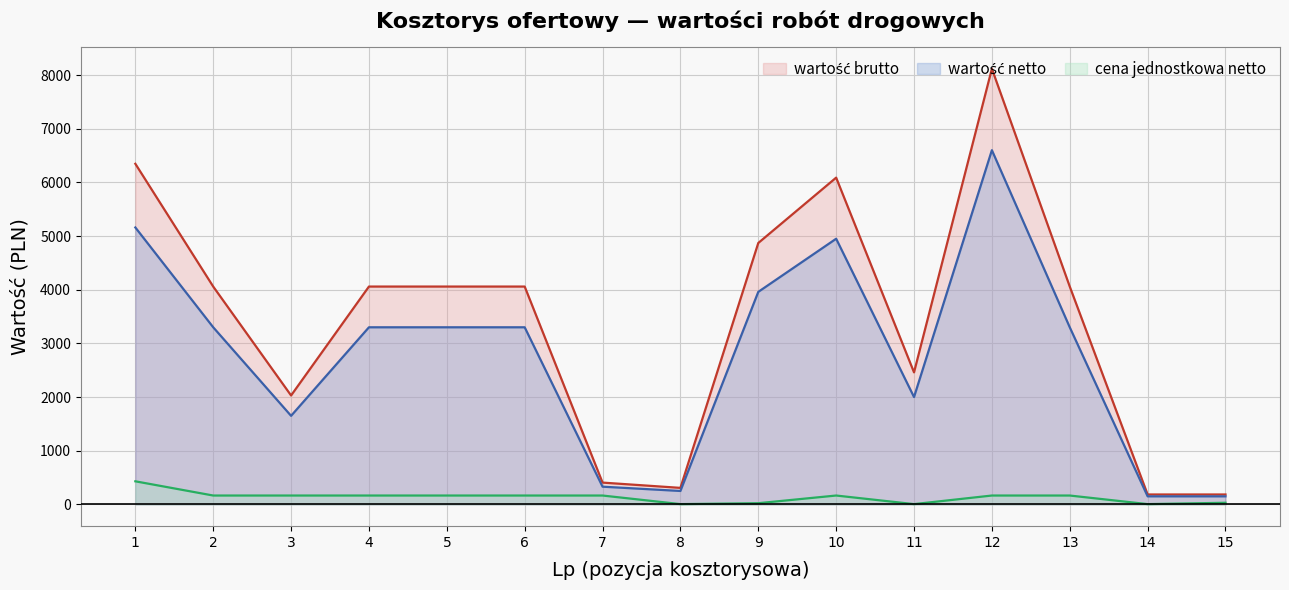

What is the value of the cena jednostkowa netto point at the 10th from the left?

165.0